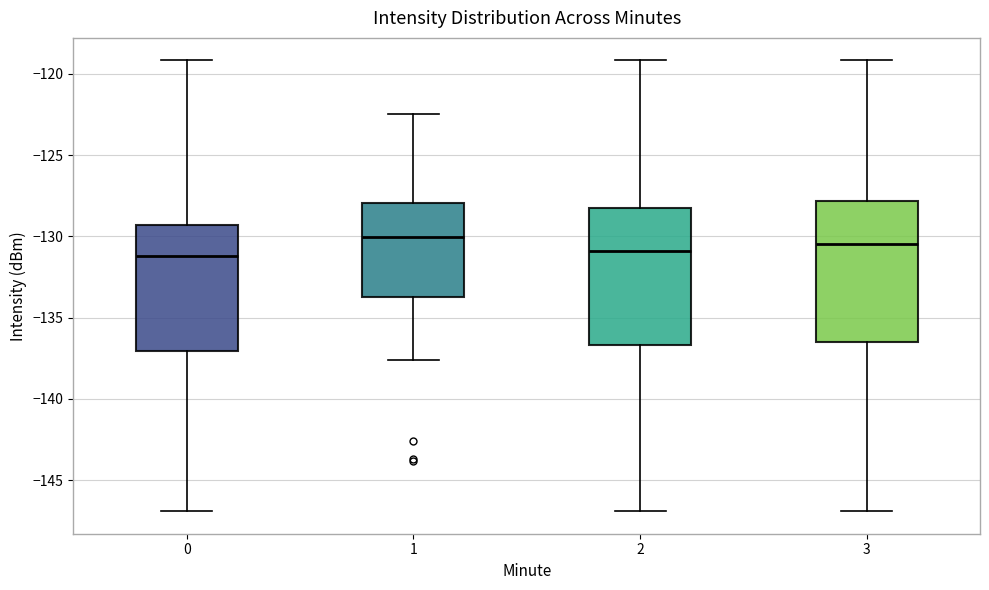

Reading left to right, transcribe this box plot: for each box, give where its median line is, the range the box spans, and where its two whiskers end, as read against the y-axis. The values are not printed on the chart, so give them approximately, as read against the axis.

0: median -131.0, box -137.0 to -129.5, whiskers -147.0 to -119.0
1: median -130.0, box -133.5 to -128.0, whiskers -137.5 to -122.5
2: median -131.0, box -136.5 to -128.5, whiskers -147.0 to -119.0
3: median -130.5, box -136.5 to -128.0, whiskers -147.0 to -119.0